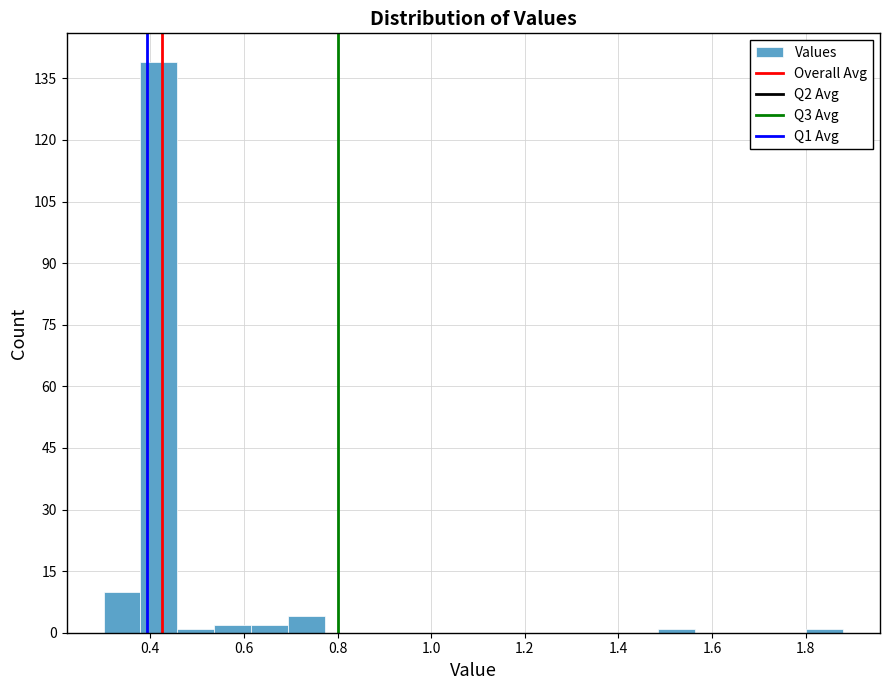

Around what value on the x-axis is the tallest bar? Give the approximate position of its centre, as read against the axis.

0.42